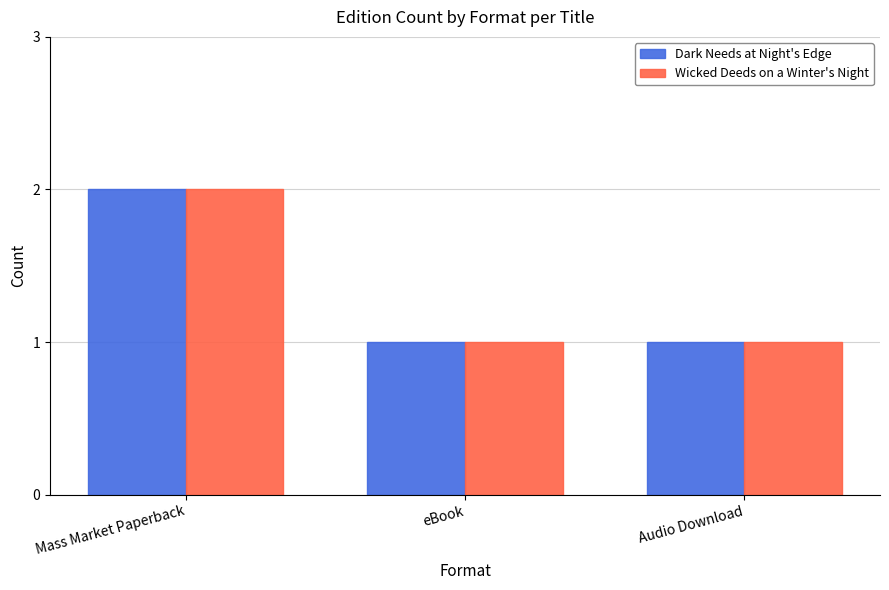

Is it true that Dark Needs at Night's Edge equals 1 at Audio Download?

True